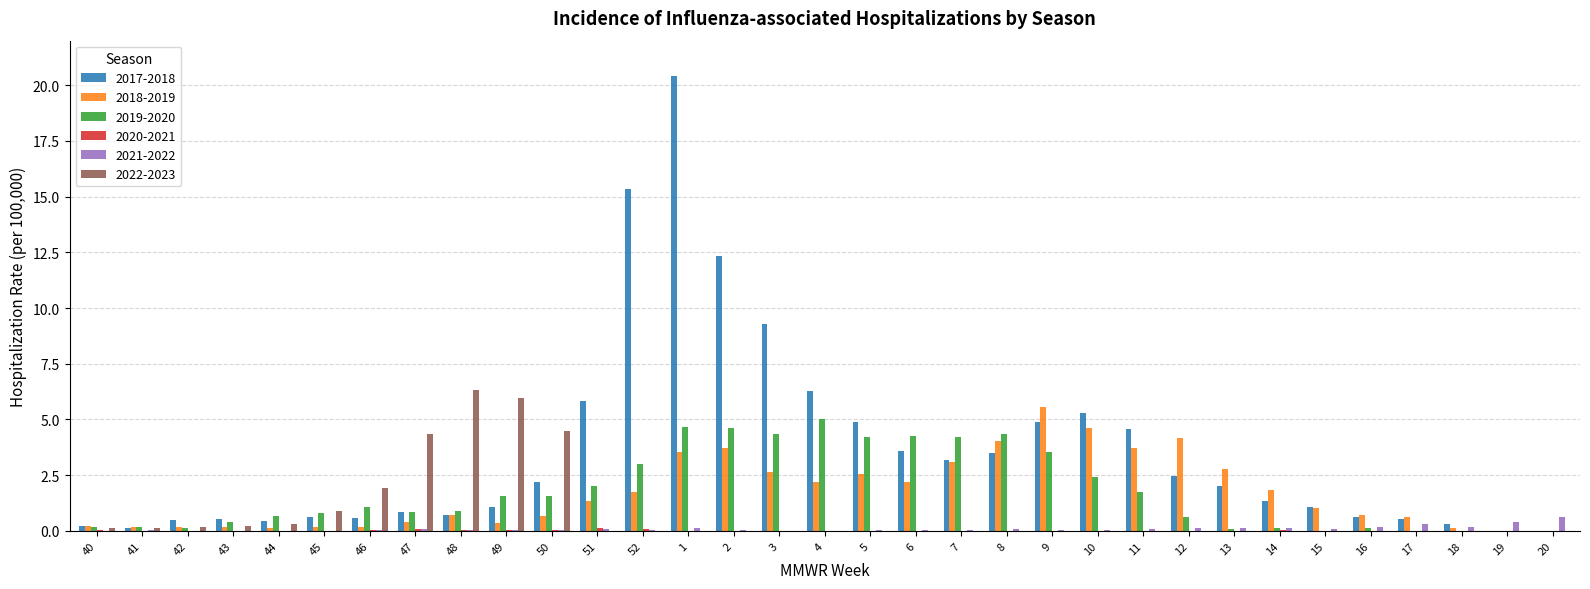

True or false: 2018-2019 has a value of 0.1 at 18.

True